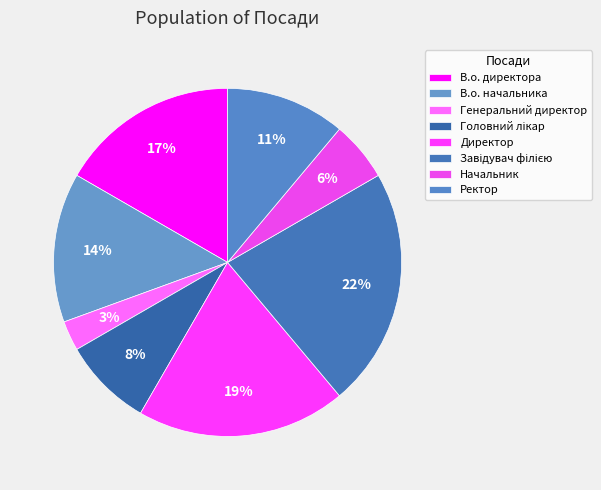

Combined, what portion of the pie is В.о. директора and Головний лікар?

25.0%